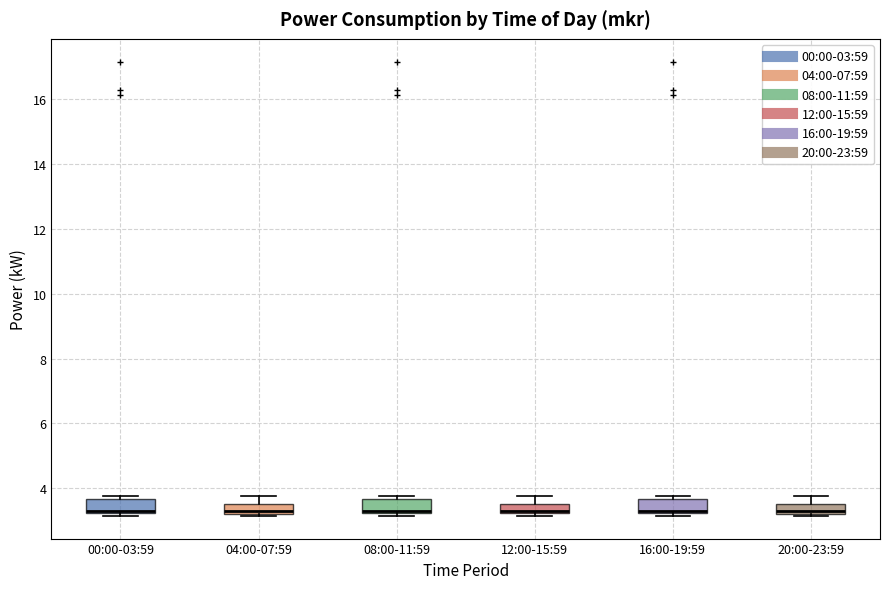

Where does the upper whisker of the box for 04:00-07:59 end on the y-axis? The values are not printed on the chart, so give them approximately, as read against the axis.

3.8